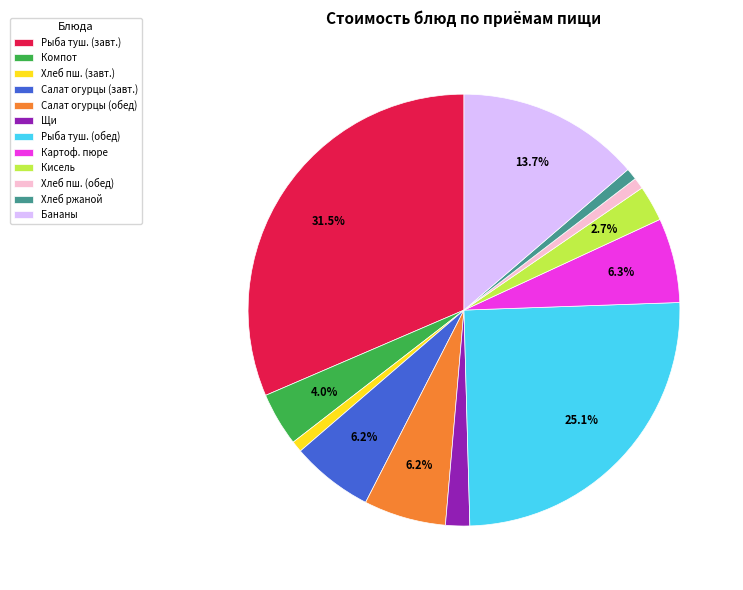

Does Хлеб пш. (обед) represent more than half of the total?

No